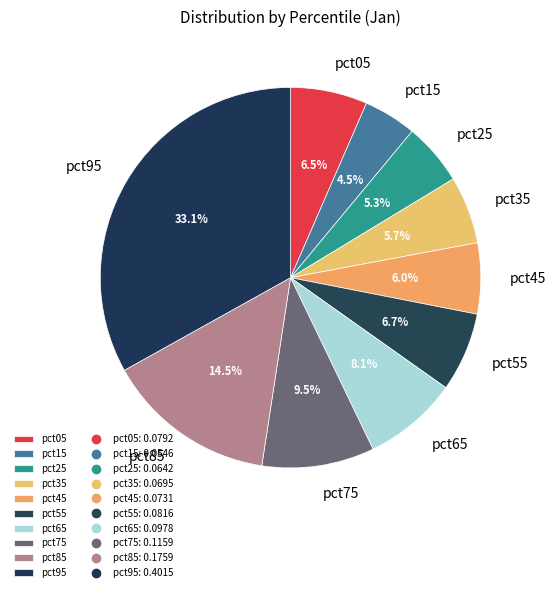

Is the sum of pct75 and pct15 greater than half?

No